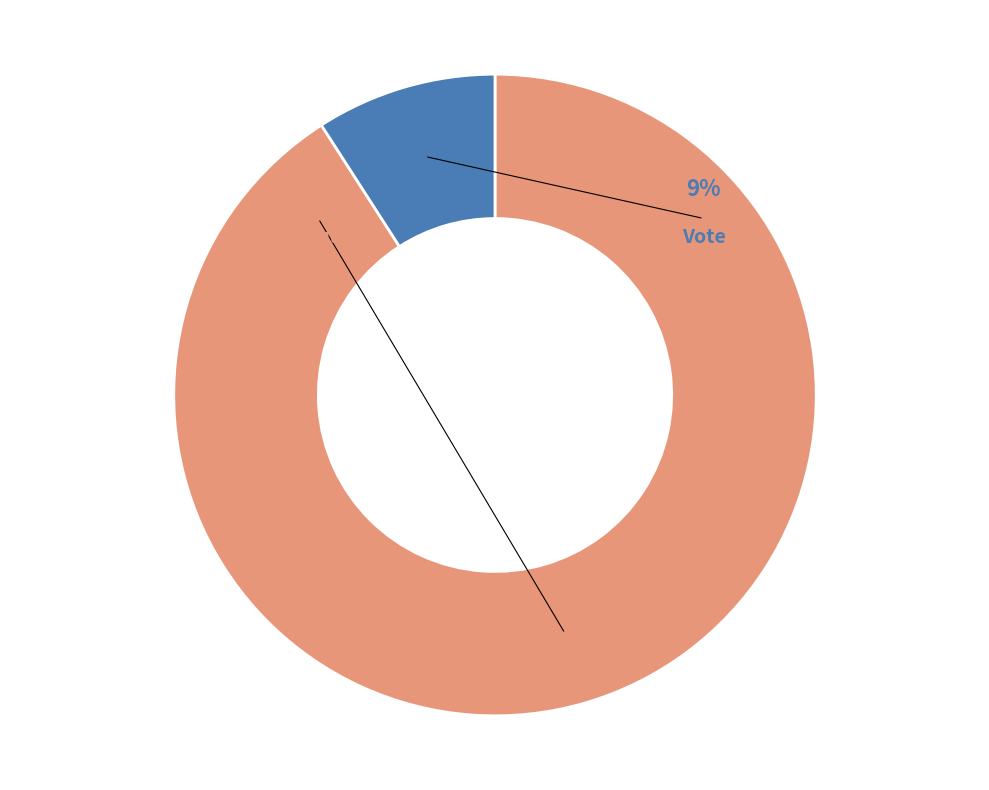

How many slices are in this pie chart?

2